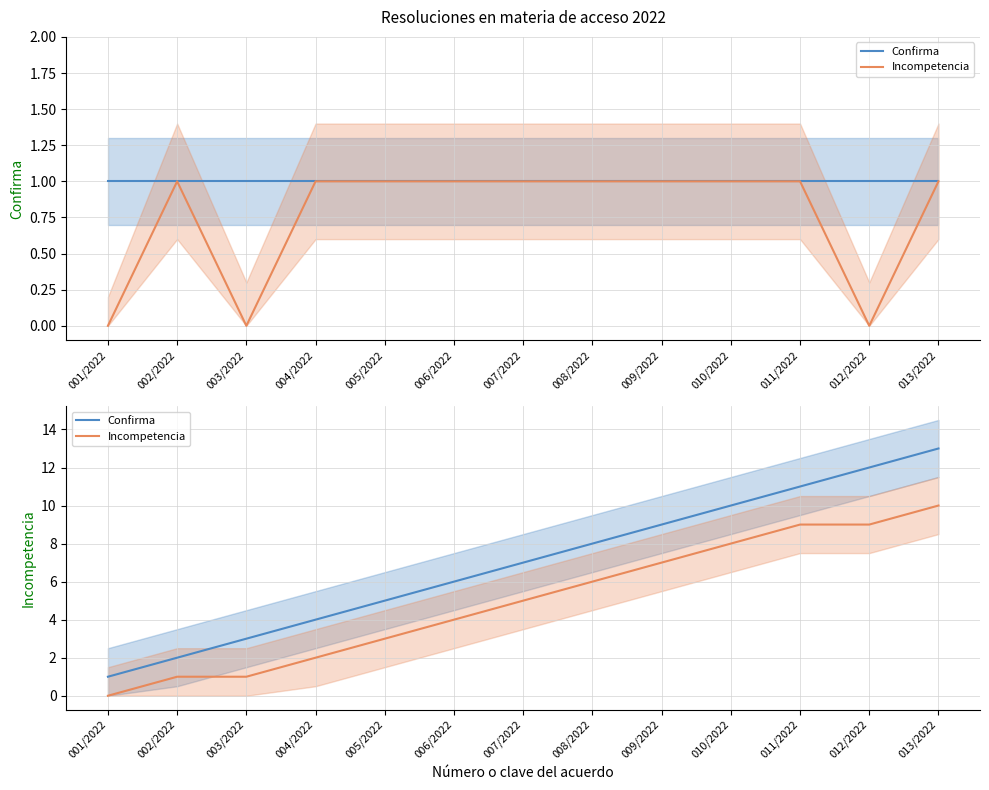

Is it true that Incompetencia equals 1 at 003/2022?

True